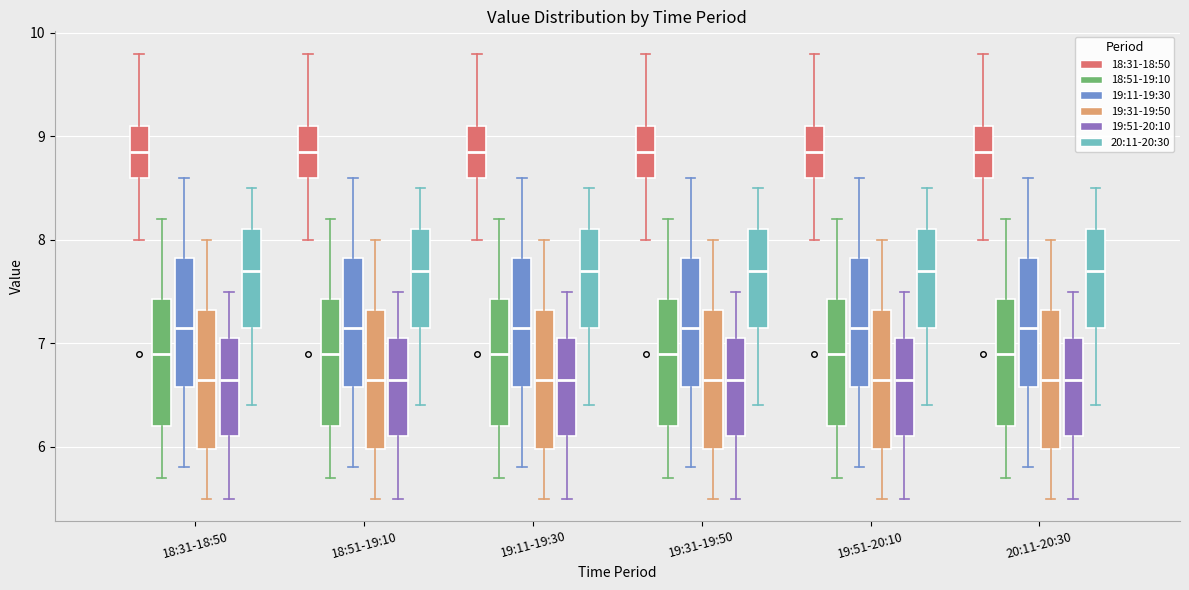

Where is the lower edge of the box for 20:11-20:30 (19:31-19:50) on the y-axis? The values are not printed on the chart, so give them approximately, as read against the axis.

6.0